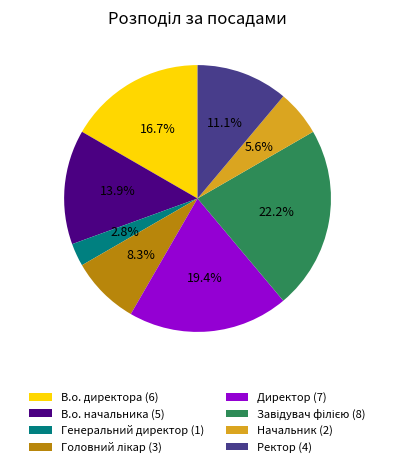

Does any single category account for the majority?

No